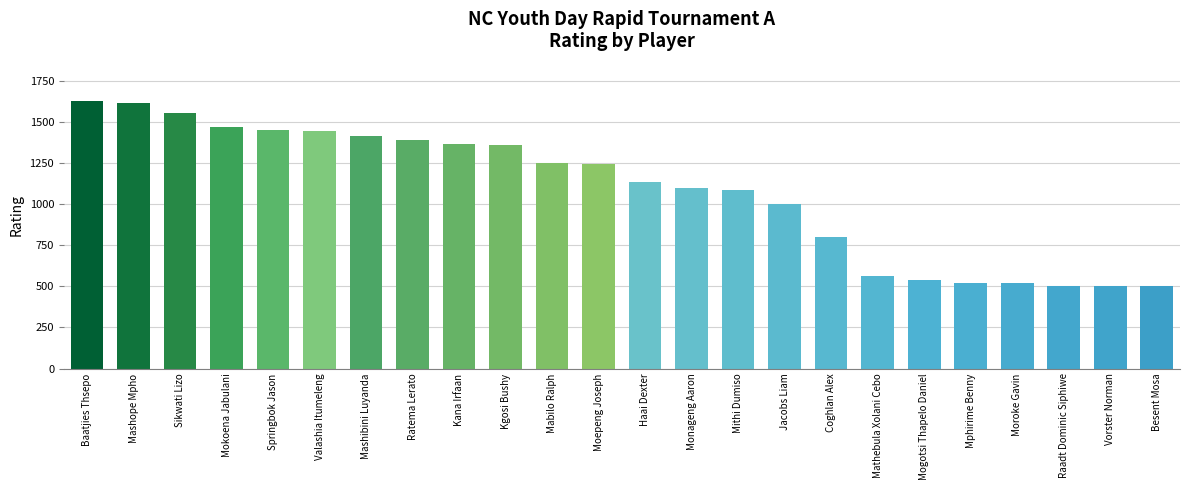

What is the sum of the values at Kgosi Bushy and Besent Mosa?

1863